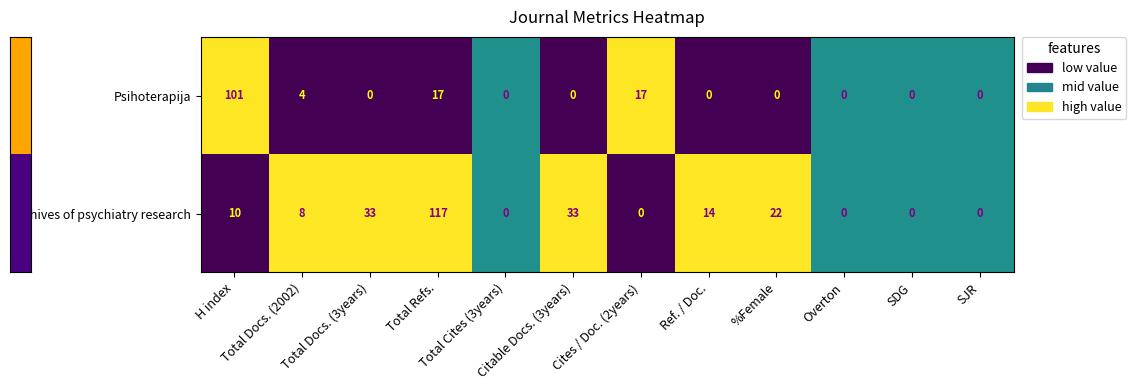

What is the average value of the Archives of psychiatry research series?

20